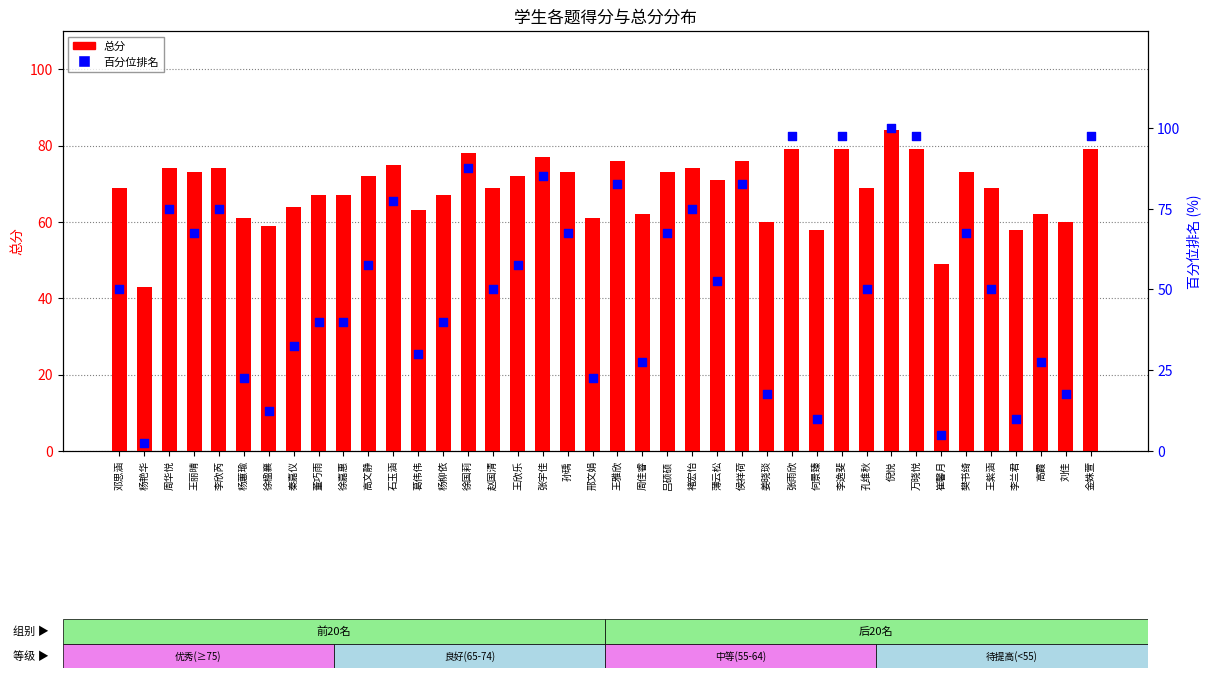

Which series reaches the maximum Y coordinate?

百分位排名